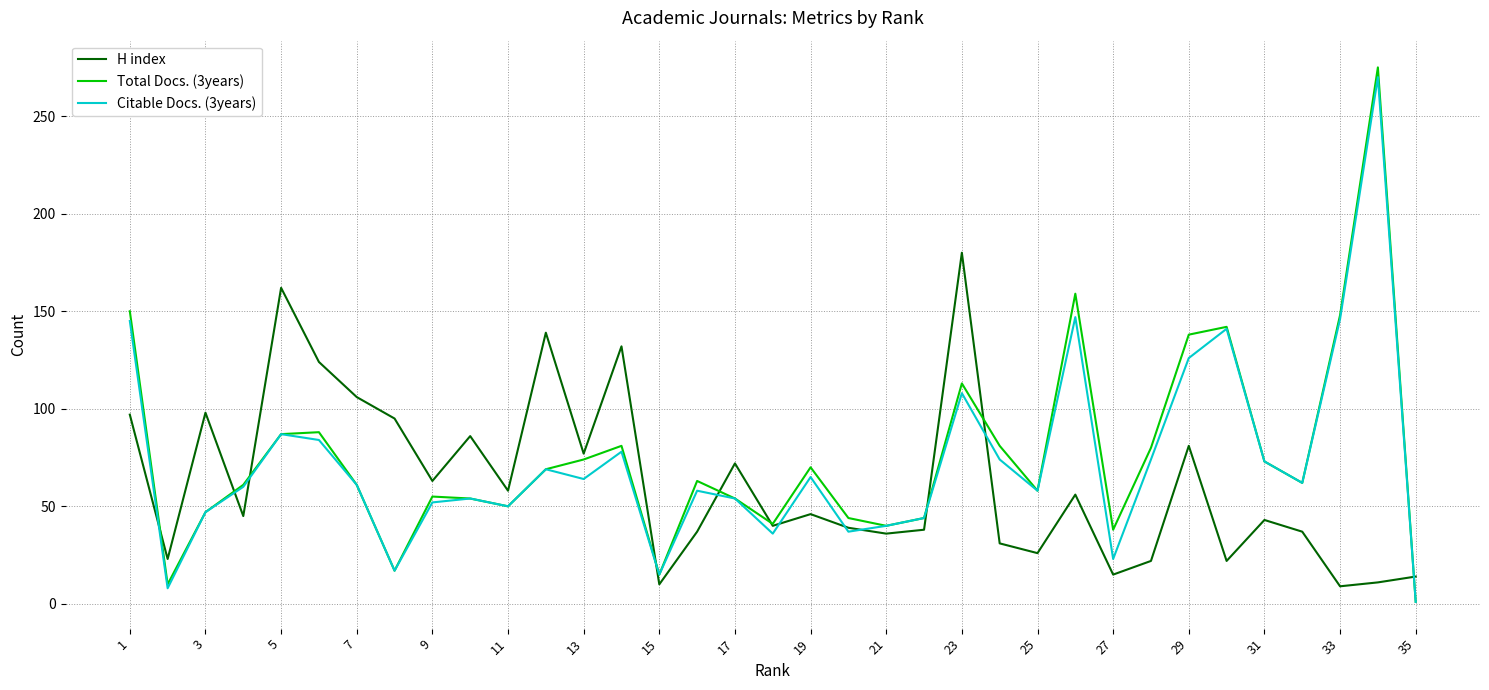

Which series has the widest spread of values?

Total Docs. (3years)